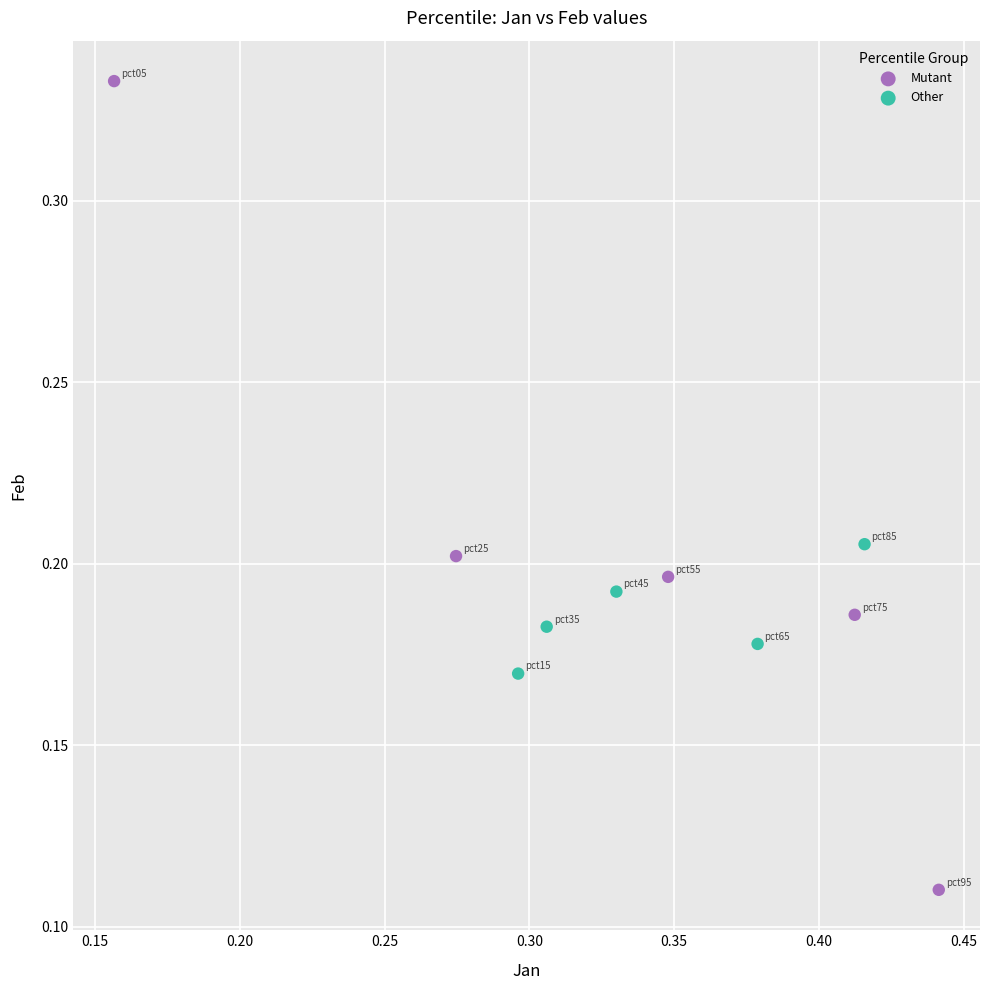

What are all the series names shown in the legend?

Mutant, Other